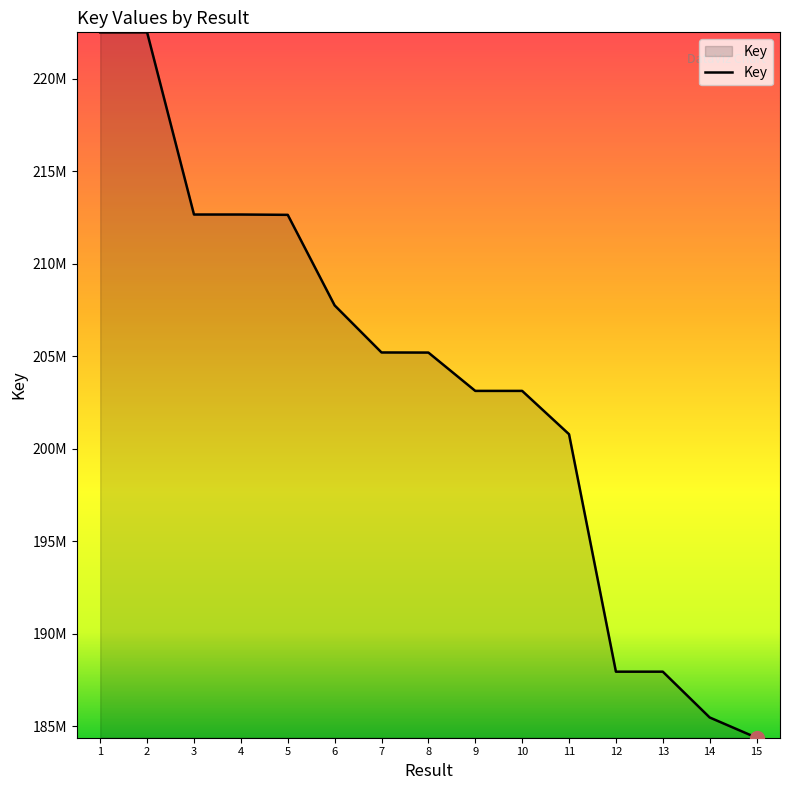

Which label corresponds to the largest value in the chart?

1